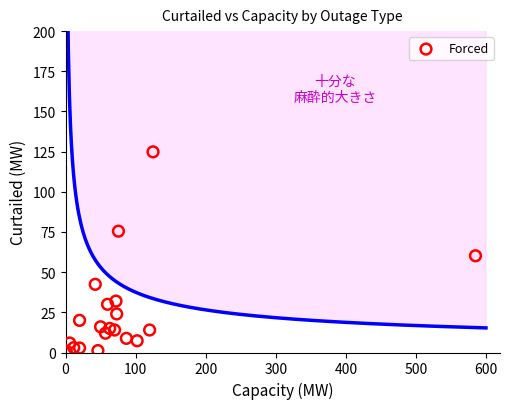

What is the range of Y values (max minus min)?

123.9